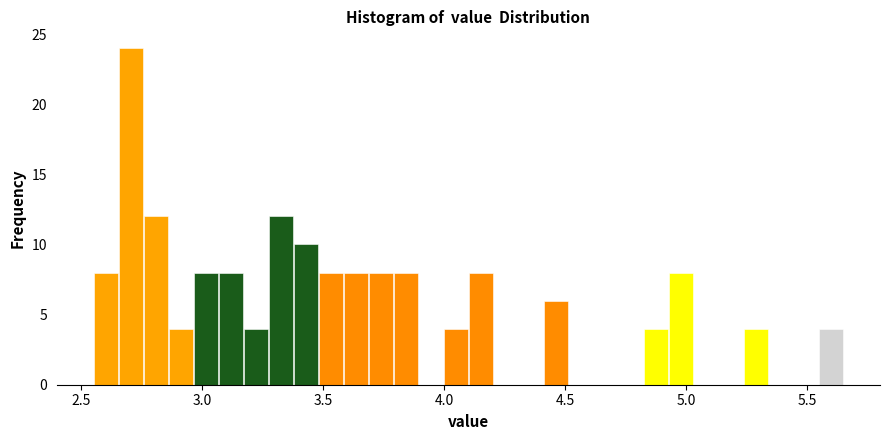

Around what value on the x-axis is the tallest bar? Give the approximate position of its centre, as read against the axis.

2.70